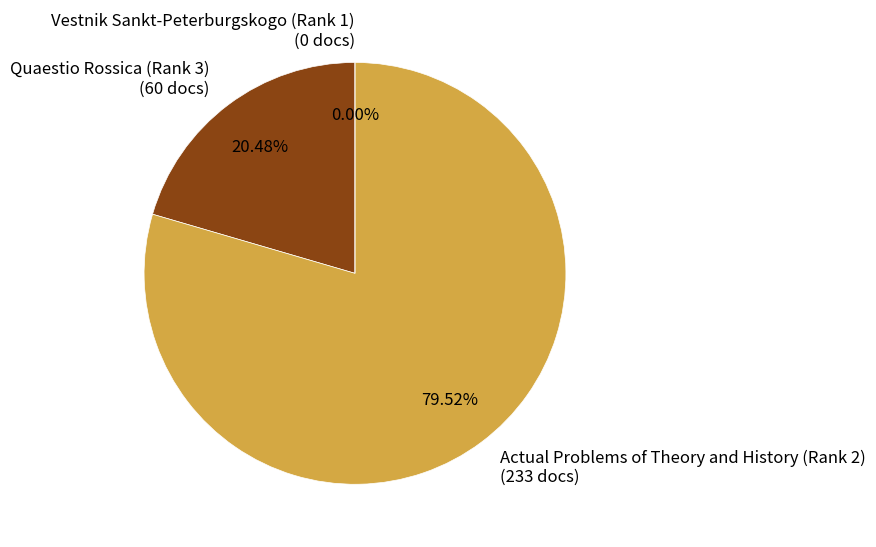

To the nearest percent, what is the difference between the largest and smallest slice percentages?

80%